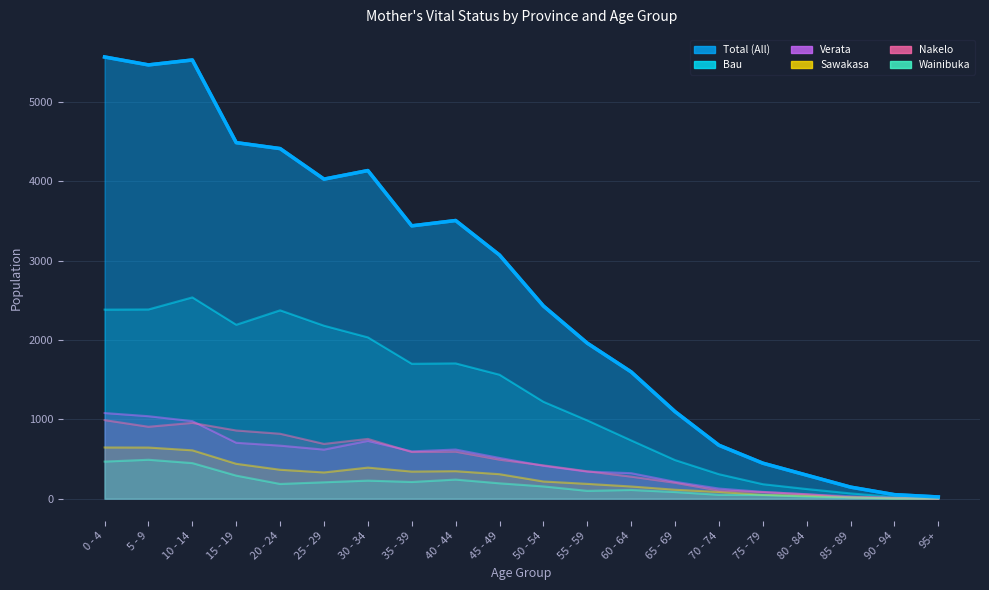

Reading left to right, extract all data points from this chart.

Total (All): 0 - 4=5569	5 - 9=5469	10 - 14=5531	15 - 19=4489	20 - 24=4414	25 - 29=4029	30 - 34=4137	35 - 39=3440	40 - 44=3507	45 - 49=3072	50 - 54=2430	55 - 59=1961	60 - 64=1599	65 - 69=1098	70 - 74=674	75 - 79=448	80 - 84=297	85 - 89=146	90 - 94=51	95+=22
Bau: 0 - 4=2384	5 - 9=2386	10 - 14=2538	15 - 19=2193	20 - 24=2375	25 - 29=2181	30 - 34=2034	35 - 39=1701	40 - 44=1706	45 - 49=1563	50 - 54=1222	55 - 59=987	60 - 64=735	65 - 69=487	70 - 74=309	75 - 79=183	80 - 84=122	85 - 89=67	90 - 94=21	95+=10
Verata: 0 - 4=1080	5 - 9=1040	10 - 14=978	15 - 19=705	20 - 24=669	25 - 29=619	30 - 34=729	35 - 39=597	40 - 44=620	45 - 49=514	50 - 54=415	55 - 59=342	60 - 64=322	65 - 69=213	70 - 74=128	75 - 79=86	80 - 84=55	85 - 89=30	90 - 94=8	95+=4
Sawakasa: 0 - 4=646	5 - 9=645	10 - 14=610	15 - 19=440	20 - 24=365	25 - 29=331	30 - 34=392	35 - 39=342	40 - 44=347	45 - 49=309	50 - 54=217	55 - 59=187	60 - 64=154	65 - 69=113	70 - 74=85	75 - 79=49	80 - 84=36	85 - 89=19	90 - 94=5	95+=2
Nakelo: 0 - 4=991	5 - 9=907	10 - 14=956	15 - 19=860	20 - 24=819	25 - 29=691	30 - 34=754	35 - 39=589	40 - 44=593	45 - 49=492	50 - 54=421	55 - 59=346	60 - 64=278	65 - 69=201	70 - 74=103	75 - 79=84	80 - 84=57	85 - 89=16	90 - 94=13	95+=1
Wainibuka: 0 - 4=468	5 - 9=491	10 - 14=449	15 - 19=291	20 - 24=186	25 - 29=207	30 - 34=228	35 - 39=211	40 - 44=241	45 - 49=194	50 - 54=155	55 - 59=99	60 - 64=110	65 - 69=84	70 - 74=49	75 - 79=46	80 - 84=27	85 - 89=14	90 - 94=4	95+=5